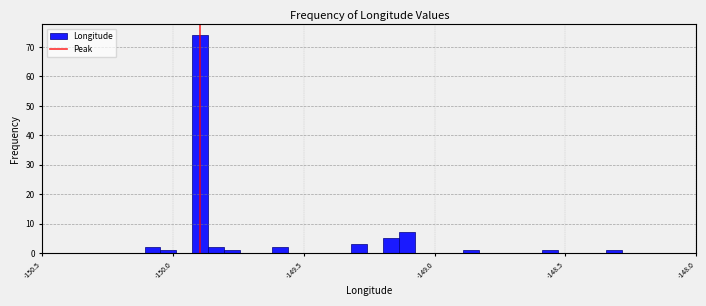

Read against the x-axis, roughly where is the centre of the tallest bar?

-149.90